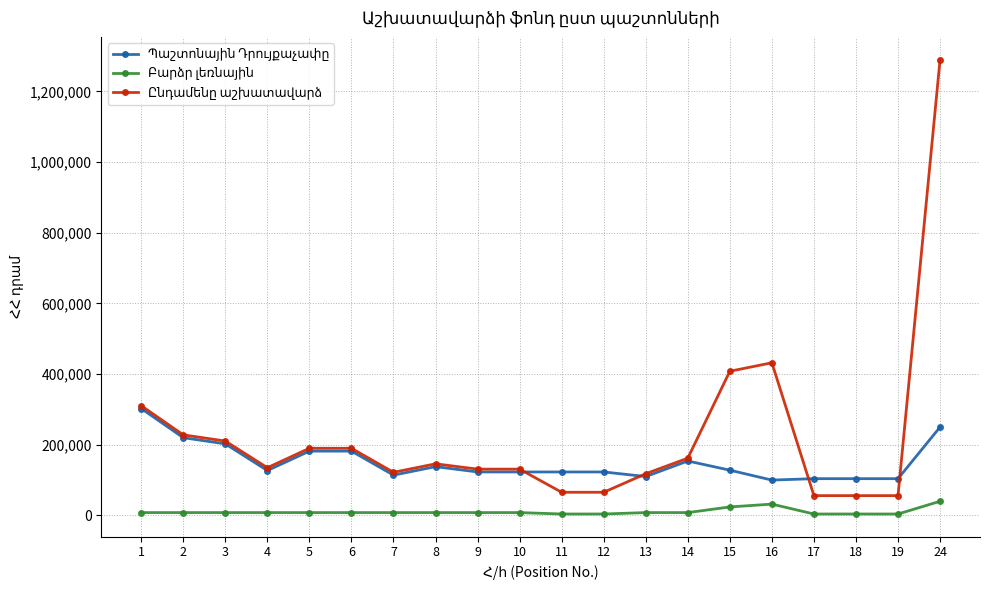

At which category is the sum across all series the highest?

24